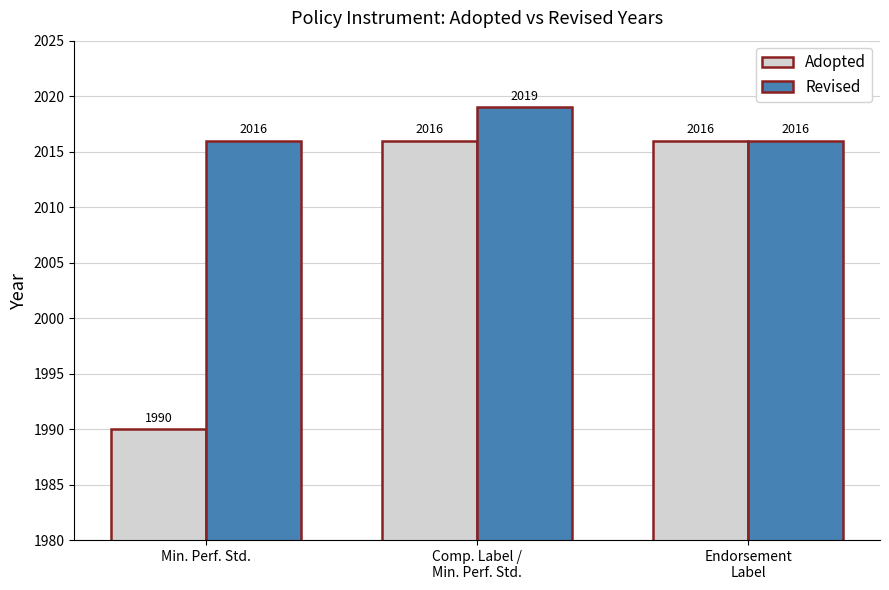

How many categories are shown in the chart?

3